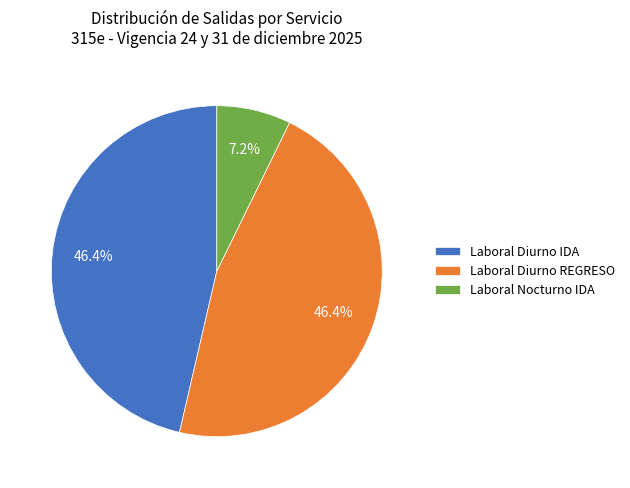

Between Laboral Diurno REGRESO and Laboral Nocturno IDA, which is larger?

Laboral Diurno REGRESO